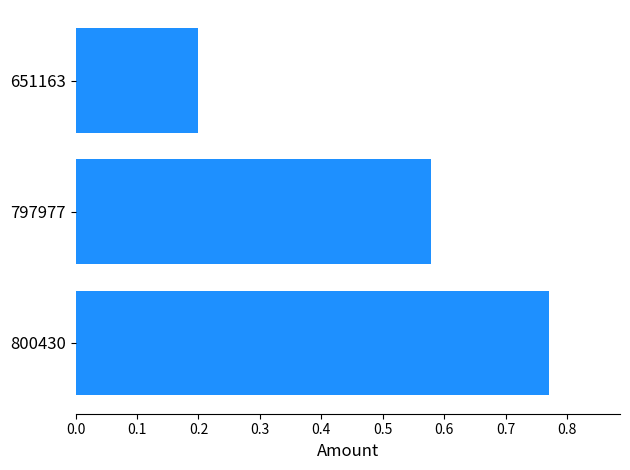

Count the values in the range 0 to 1.

3